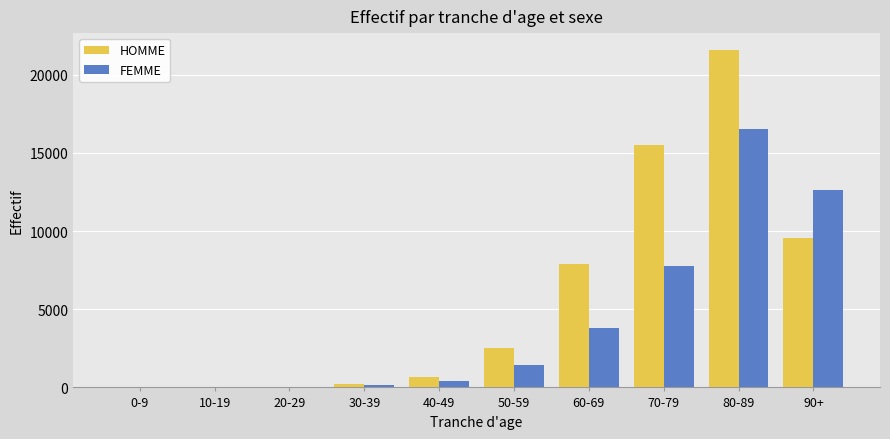

What is the average value of the FEMME series?

4280